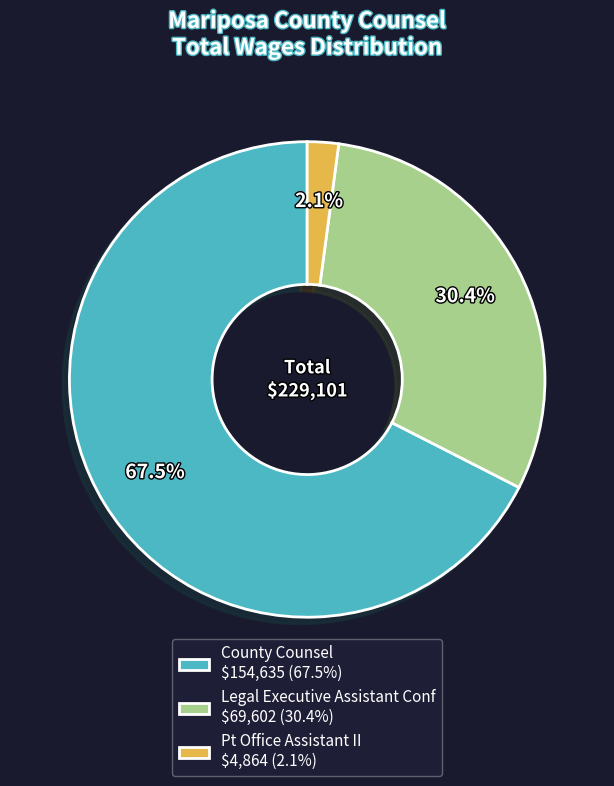

Is County Counsel the majority of the pie?

Yes